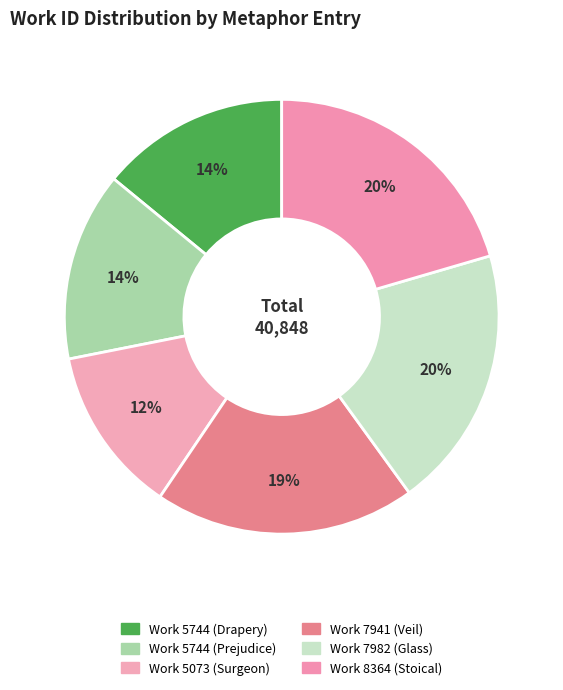

Does Work 7982 (Glass) account for over 50% of the chart?

No